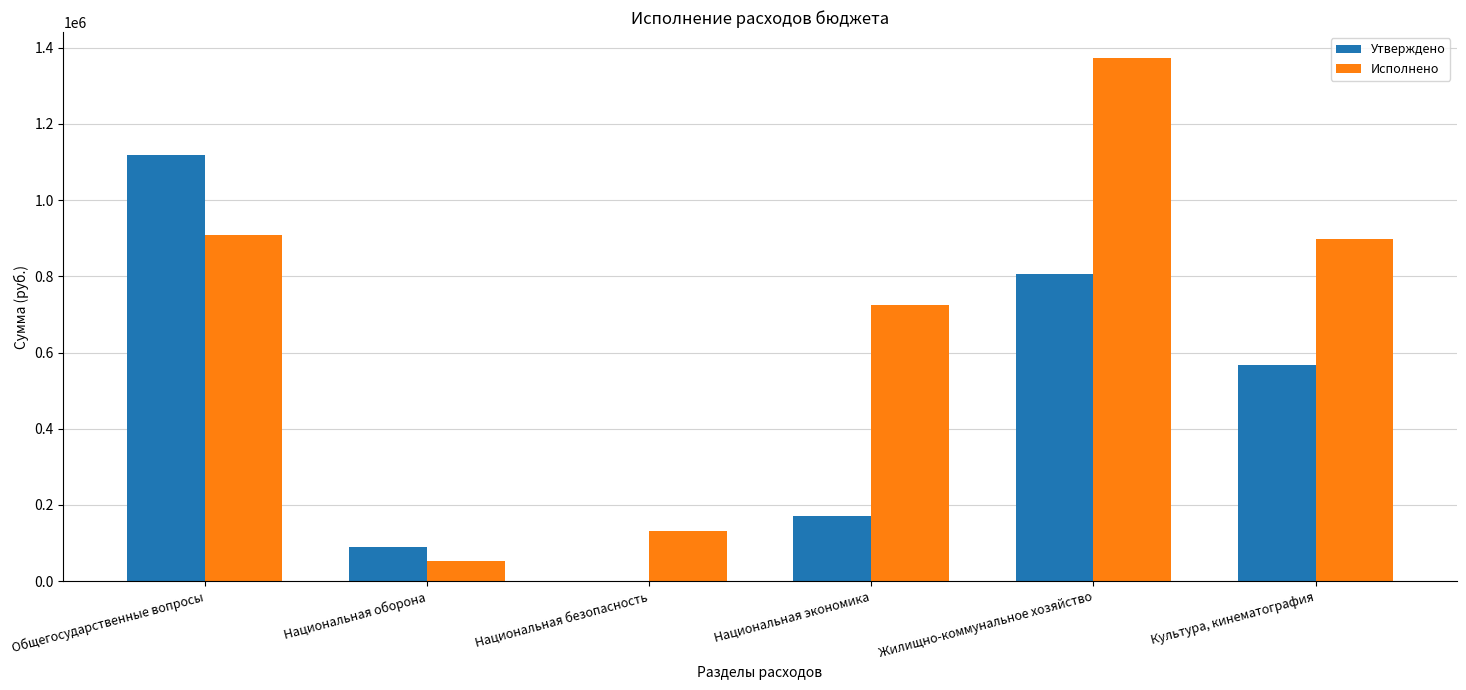

Which series changed the most between Общегосударственные вопросы and Национальная экономика?

Утверждено